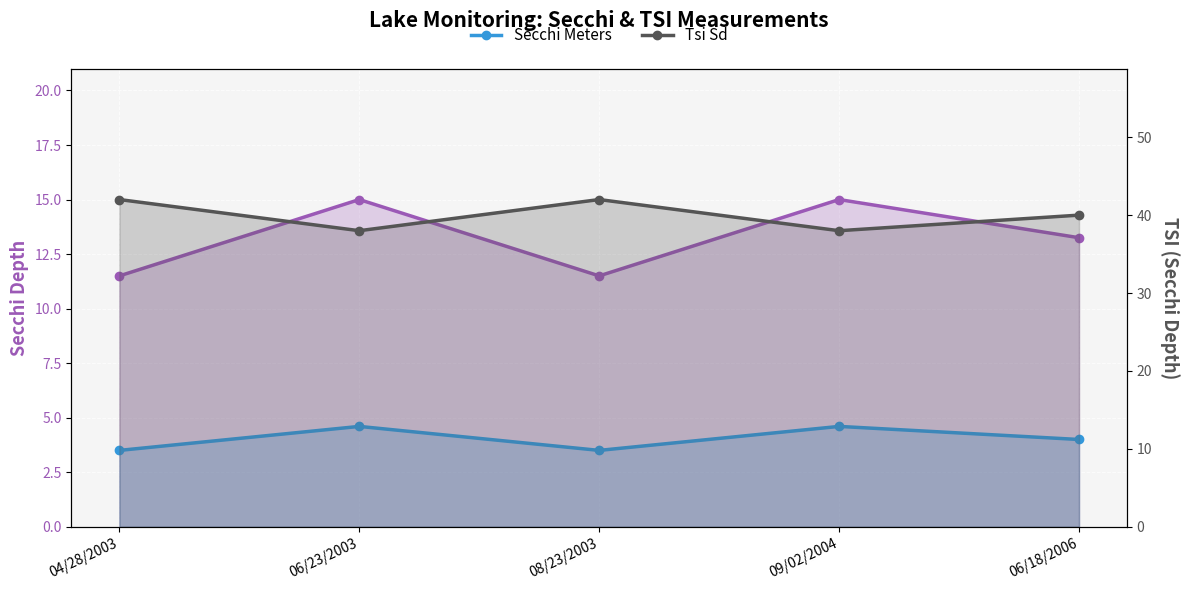

What is the maximum value shown in the chart?

42.0